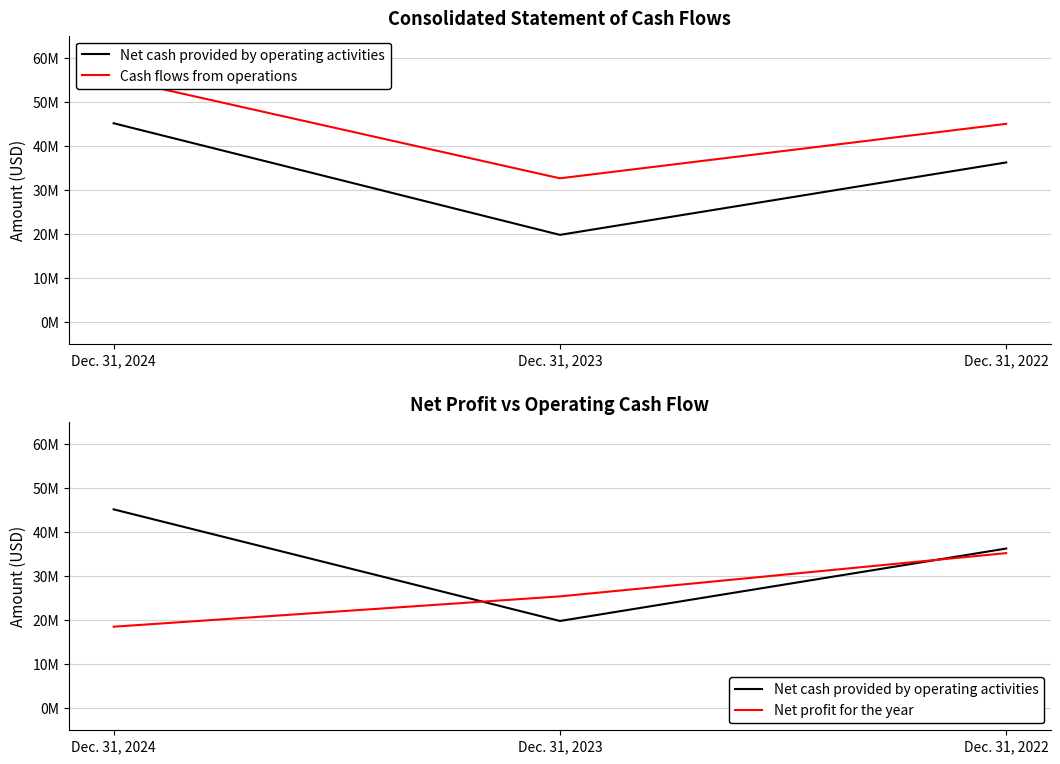

Is it true that Net cash provided by operating activities equals 45127516 at Dec. 31, 2024?

True